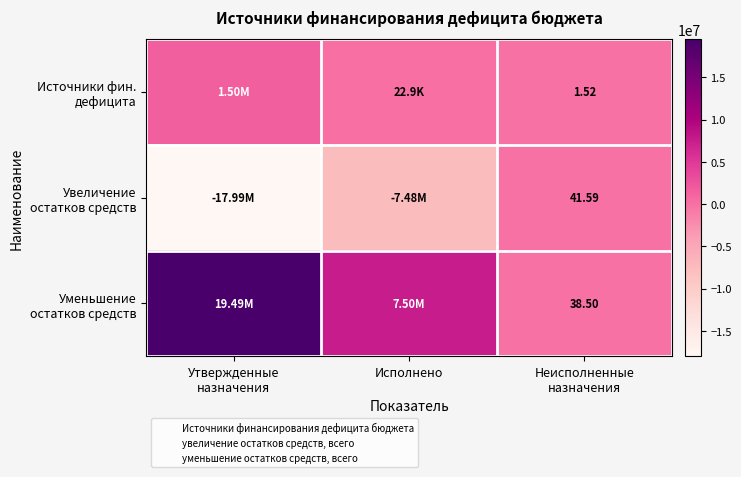

At which category is the sum across all series the highest?

Утвержденные
назначения